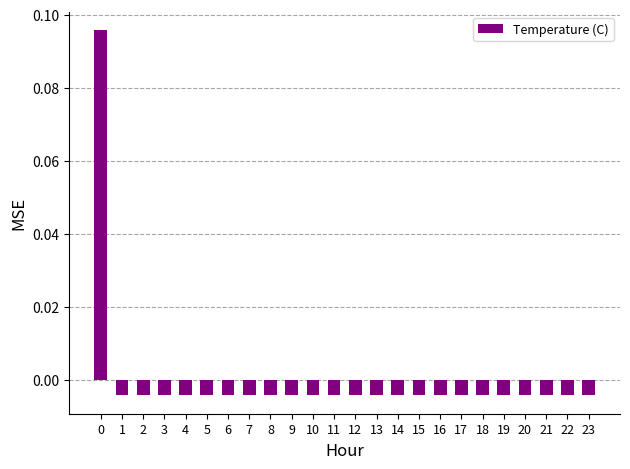

How many bars are there in total?

24